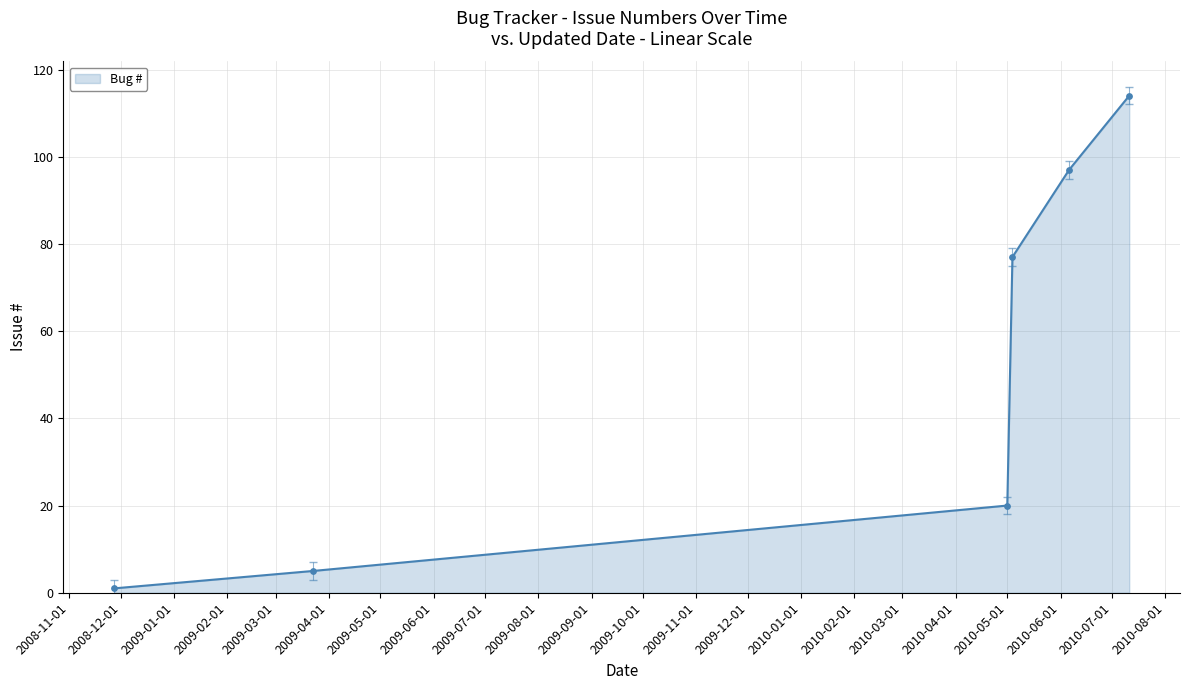

What is the difference between the second highest and second lowest values?

92